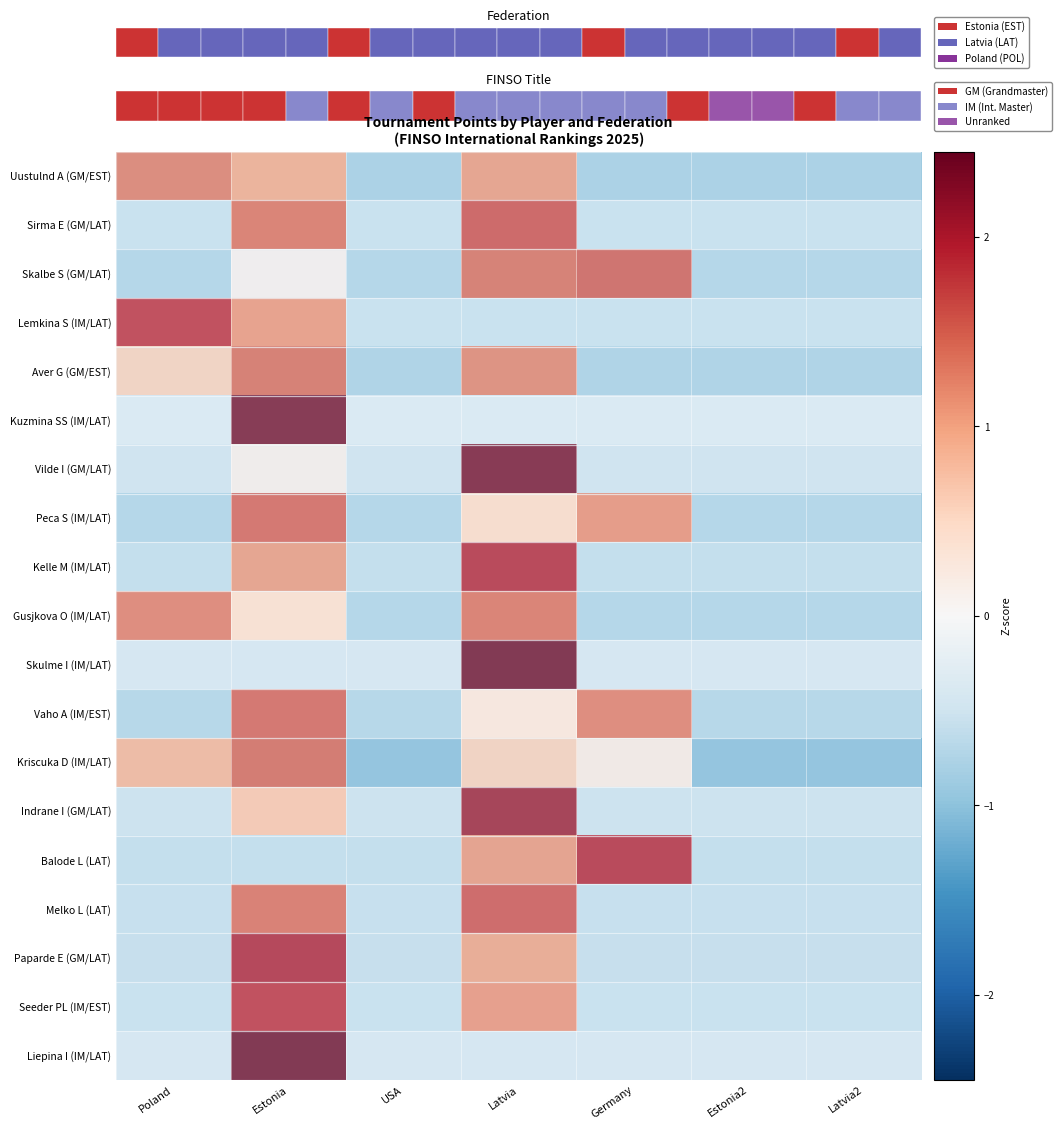

How many data points in Balode L (LAT) are above 0?

2